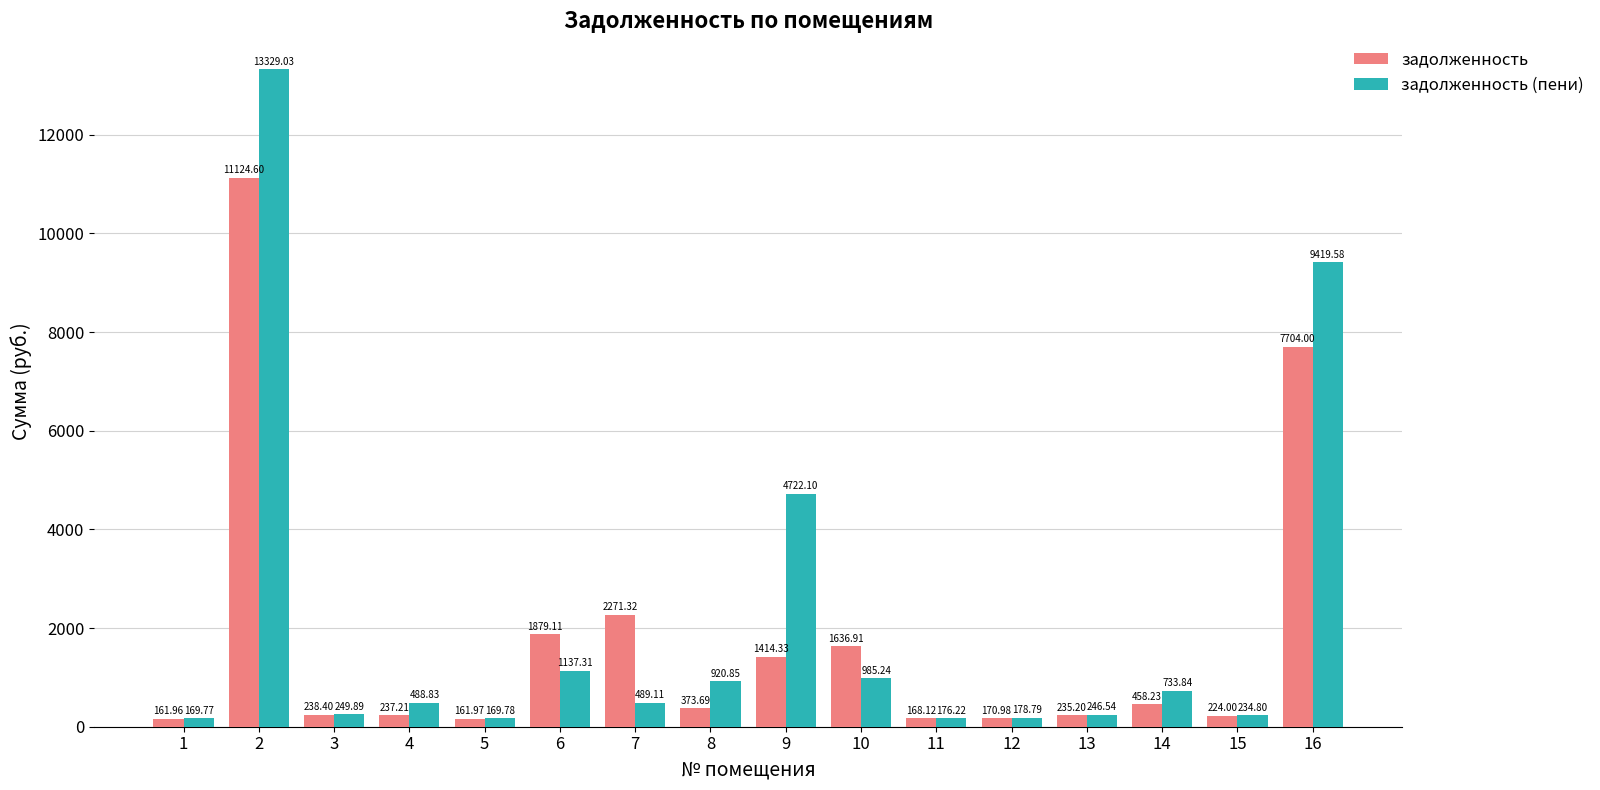

Is the value of задолженность (пени) at 6 greater than the value of задолженность at 4?

Yes